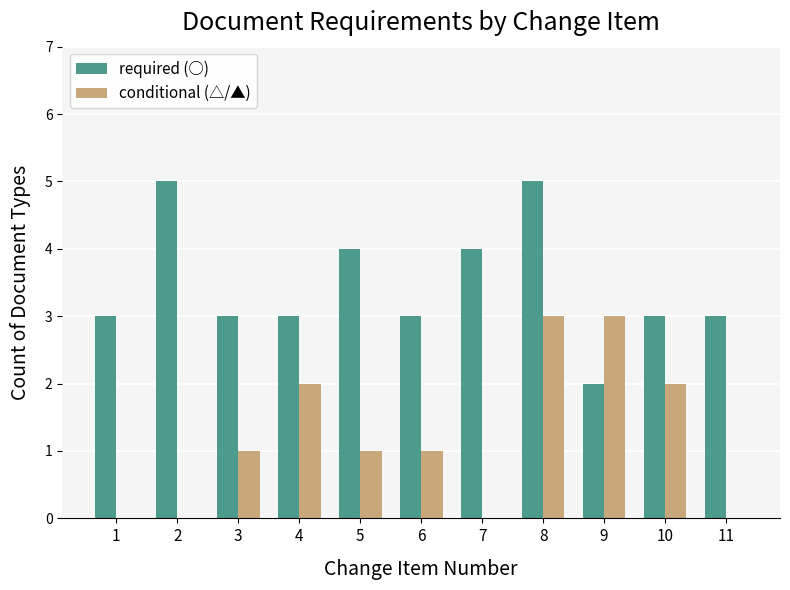

Reading left to right, list all the values displayed in this chart.

required (○): 1=3	2=5	3=3	4=3	5=4	6=3	7=4	8=5	9=2	10=3	11=3
conditional (△/▲): 1=0	2=0	3=1	4=2	5=1	6=1	7=0	8=3	9=3	10=2	11=0